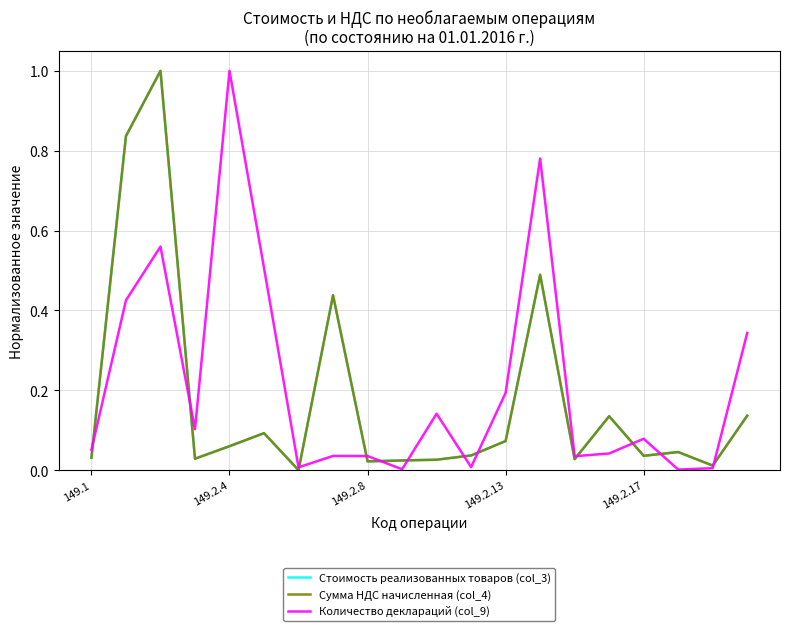

What is the sum of all Количество деклараций (col_9) values?

4.4